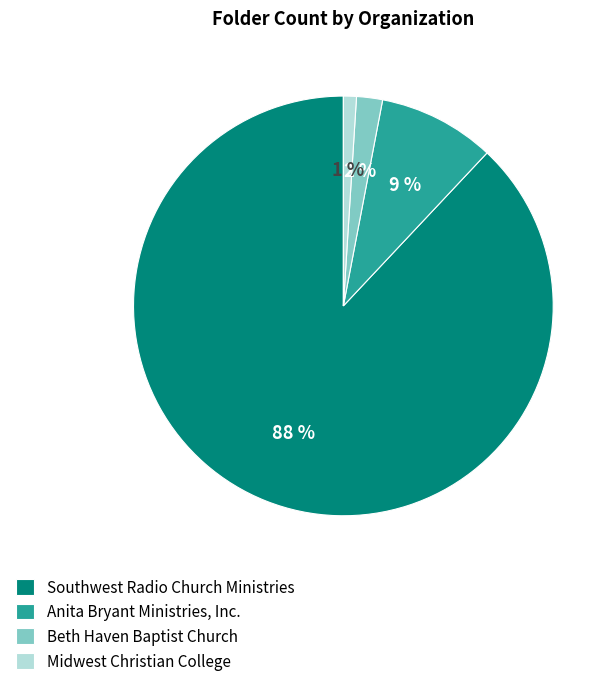

Does any single category account for the majority?

Yes